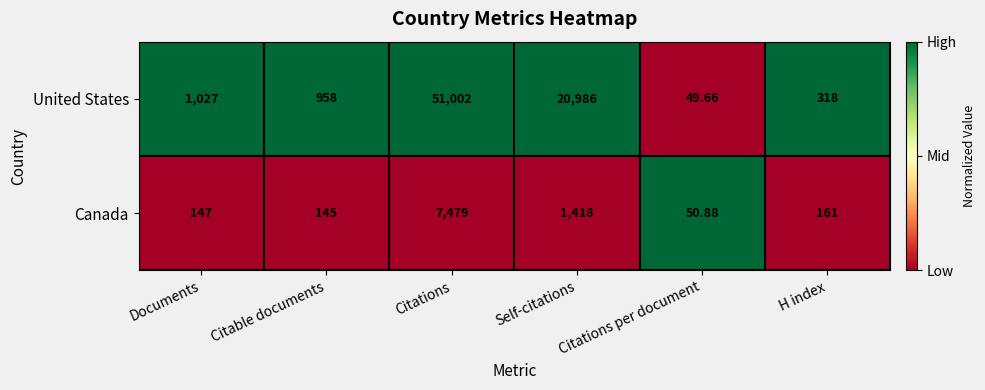

Which label corresponds to the largest value in the chart?

Citations